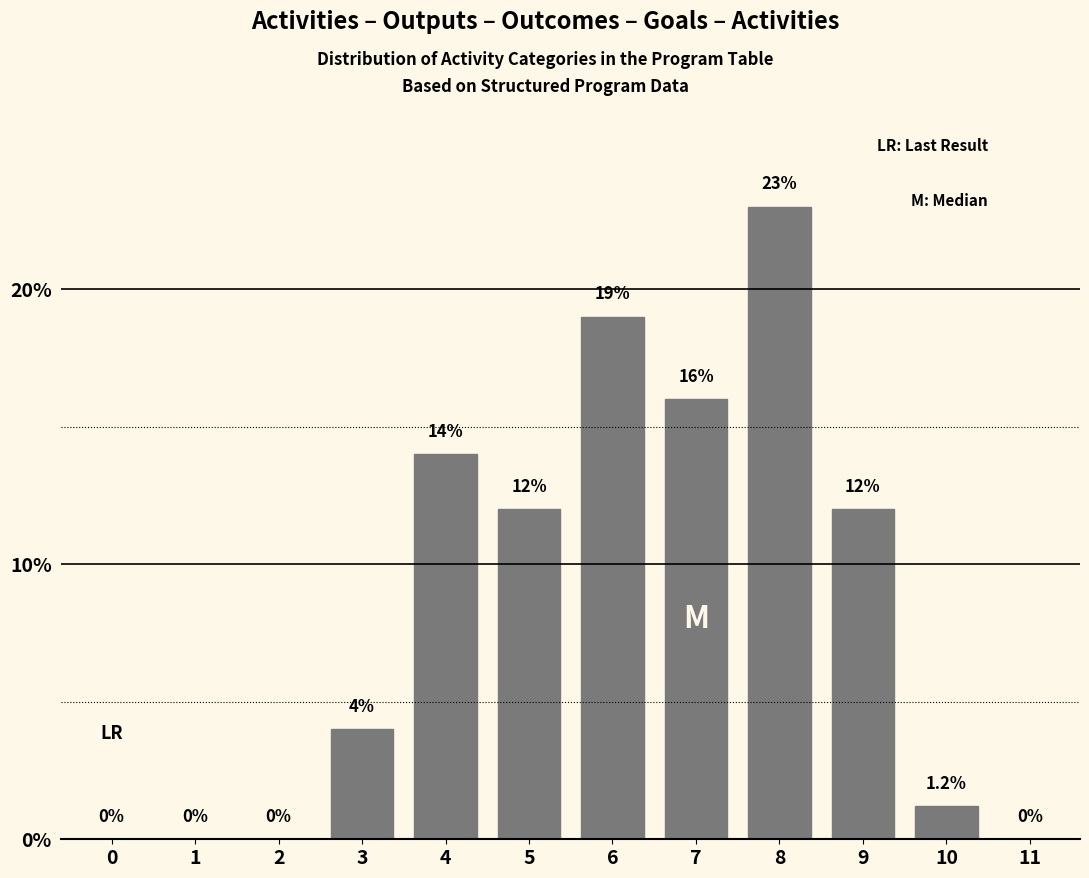

Reading left to right, extract all data points from this chart.

0=0.0	1=0.0	2=0.0	3=4.0	4=14.0	5=12.0	6=19.0	7=16.0	8=23.0	9=12.0	10=1.2	11=0.0